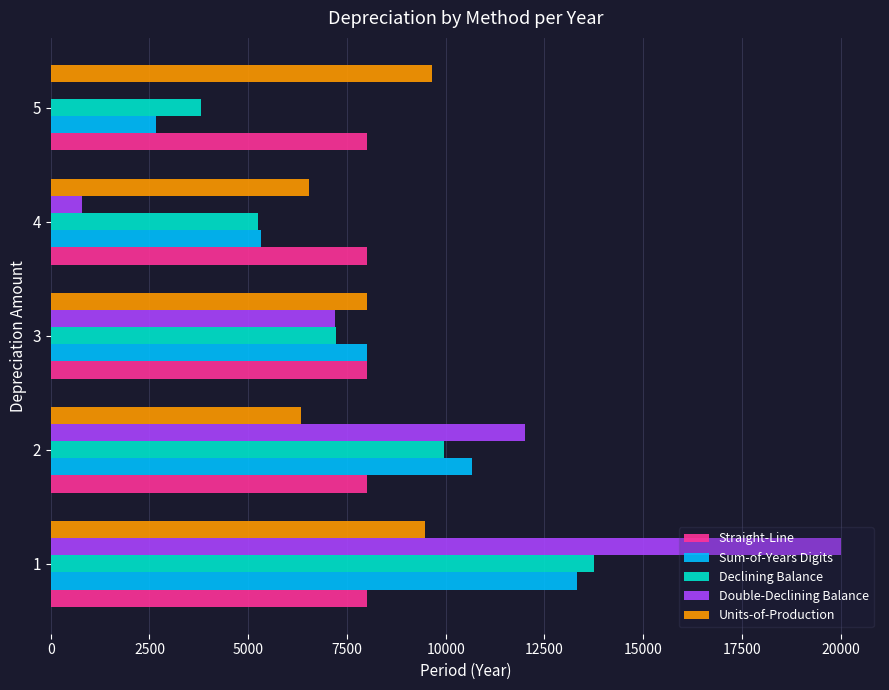

The value of Declining Balance at 5 is 6432.1. True or false?

False